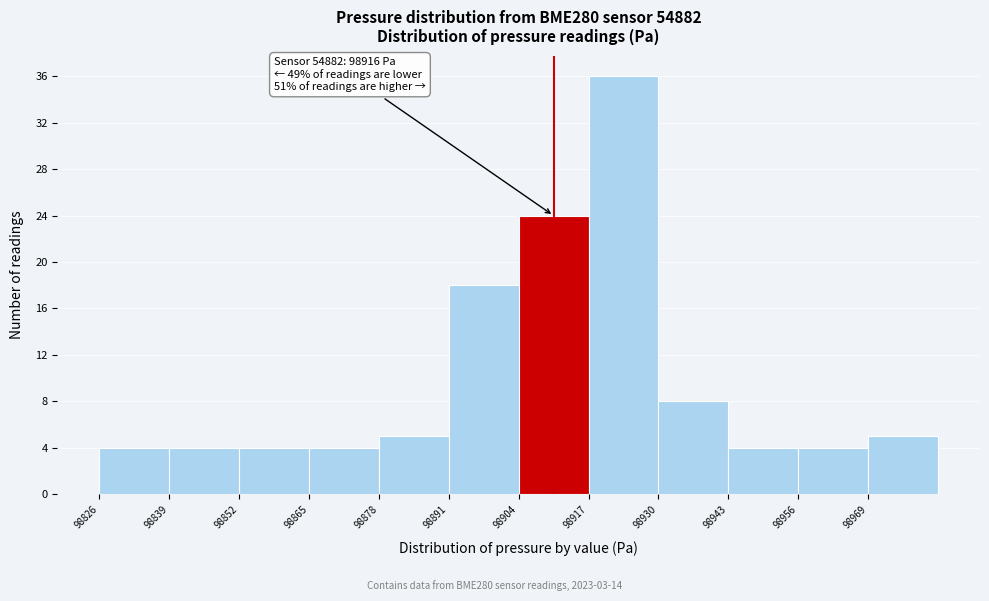

Over which range of the x-axis is the bar tallest?

98917 to 98930